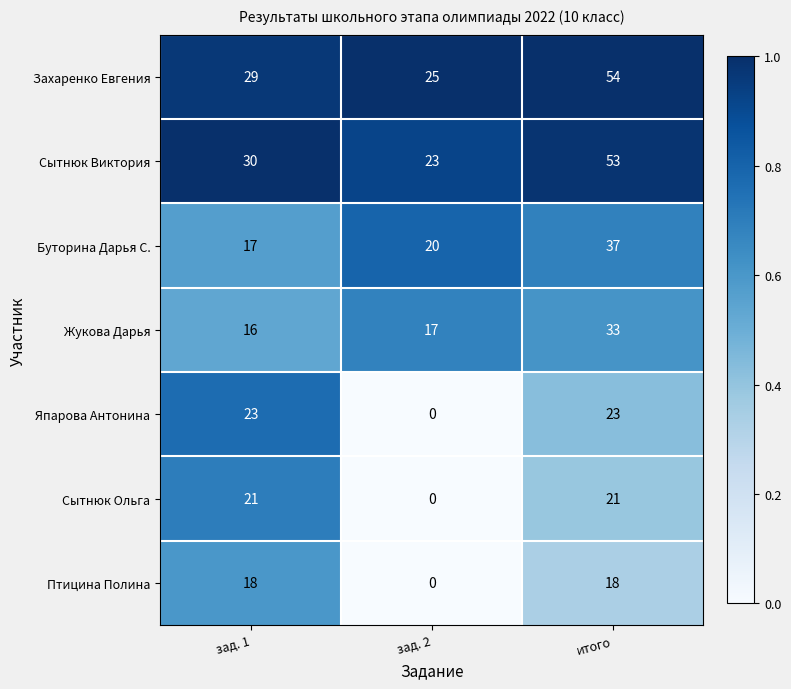

Rank the series by their maximum value, from highest to lowest.

Захаренко Евгения, Сытнюк Виктория, Буторина Дарья С., Жукова Дарья, Япарова Антонина, Сытнюк Ольга, Птицина Полина